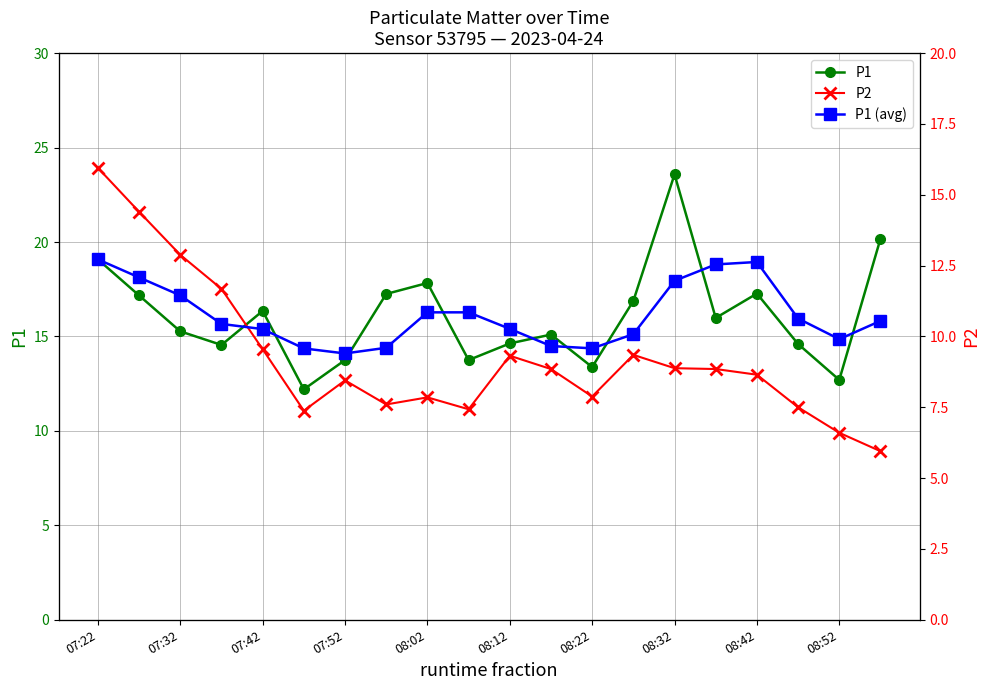

What is the minimum value for P2?

6.0